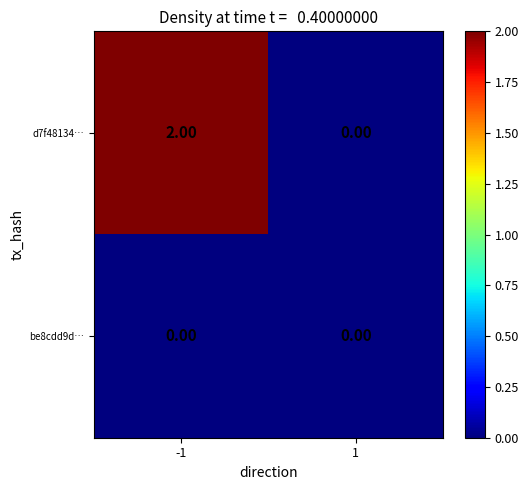

Which series has the widest spread of values?

d7f48134…